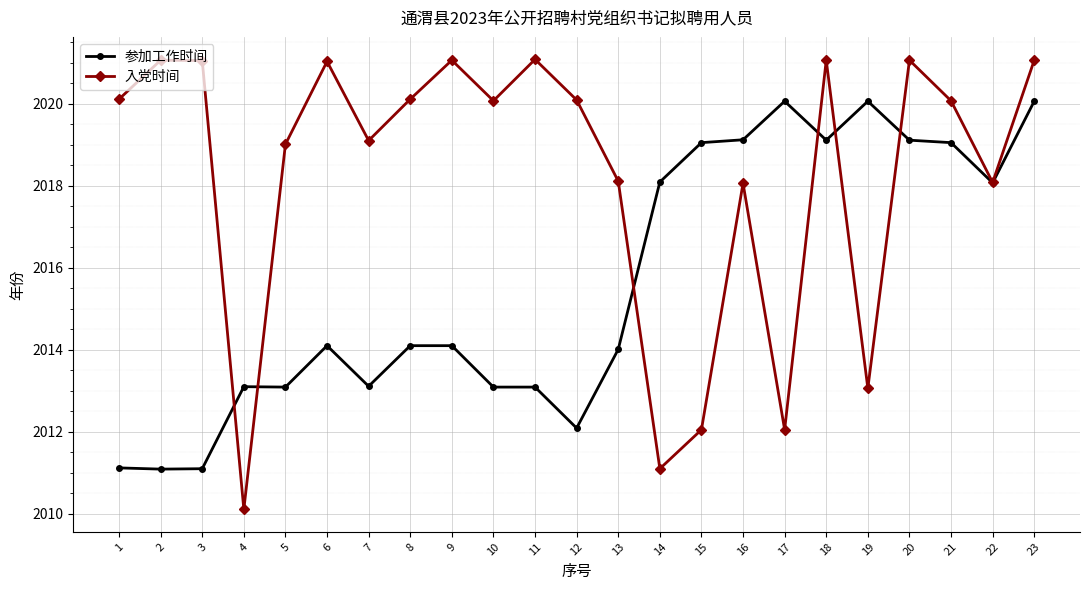

How many interior local valleys does the 入党时间 series have?

7